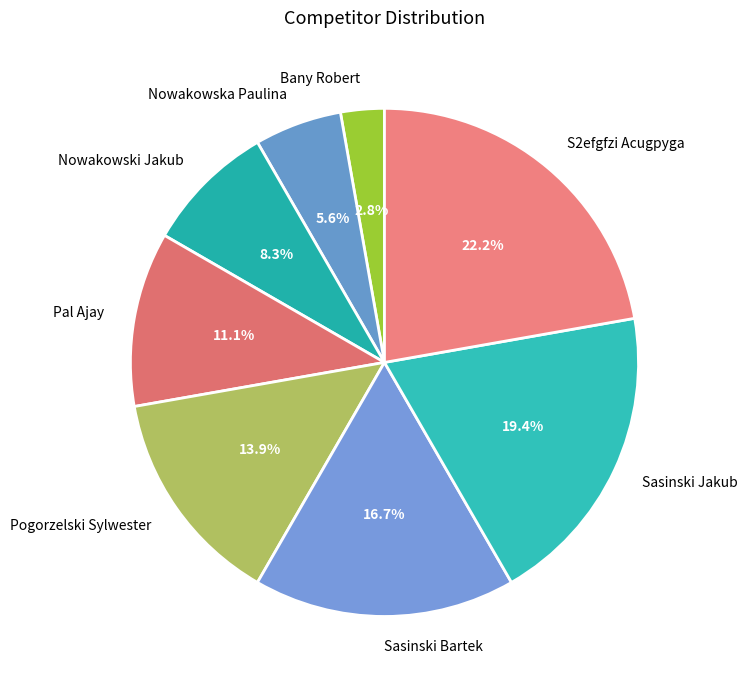

Which slice is the smallest?

Bany Robert